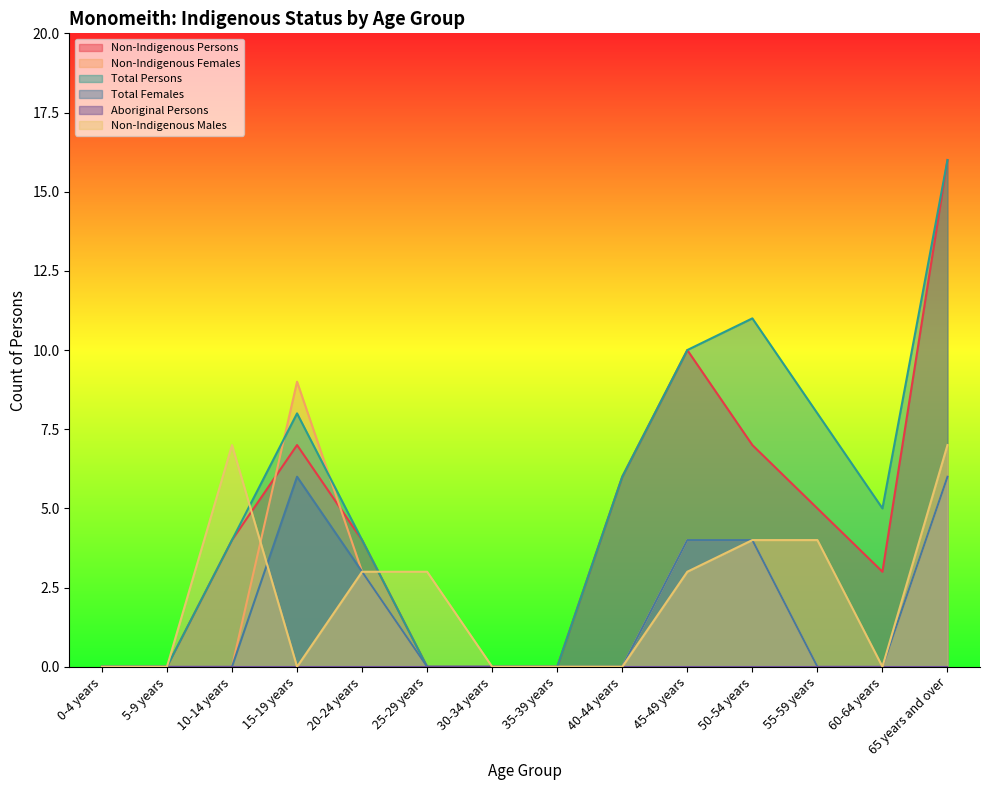

At which category is the sum across all series the highest?

65 years and over